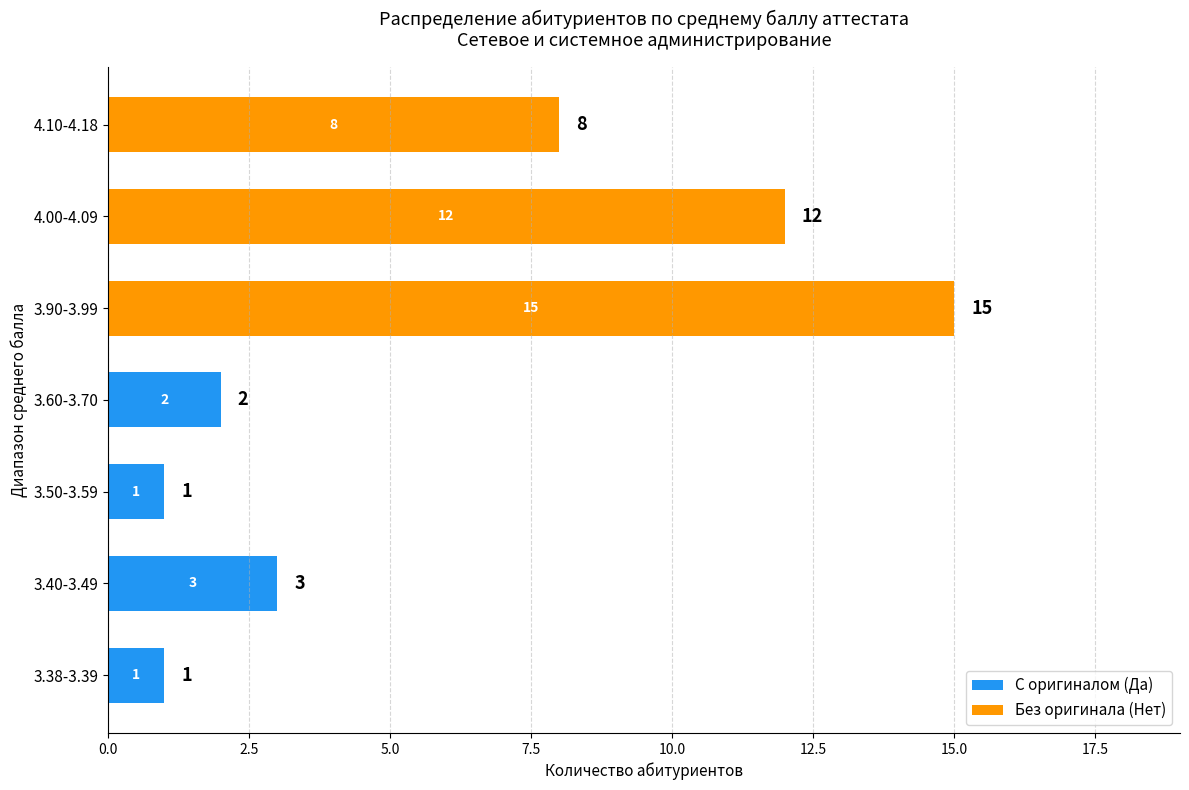

What is the total value across all series at 3.90-3.99?

15